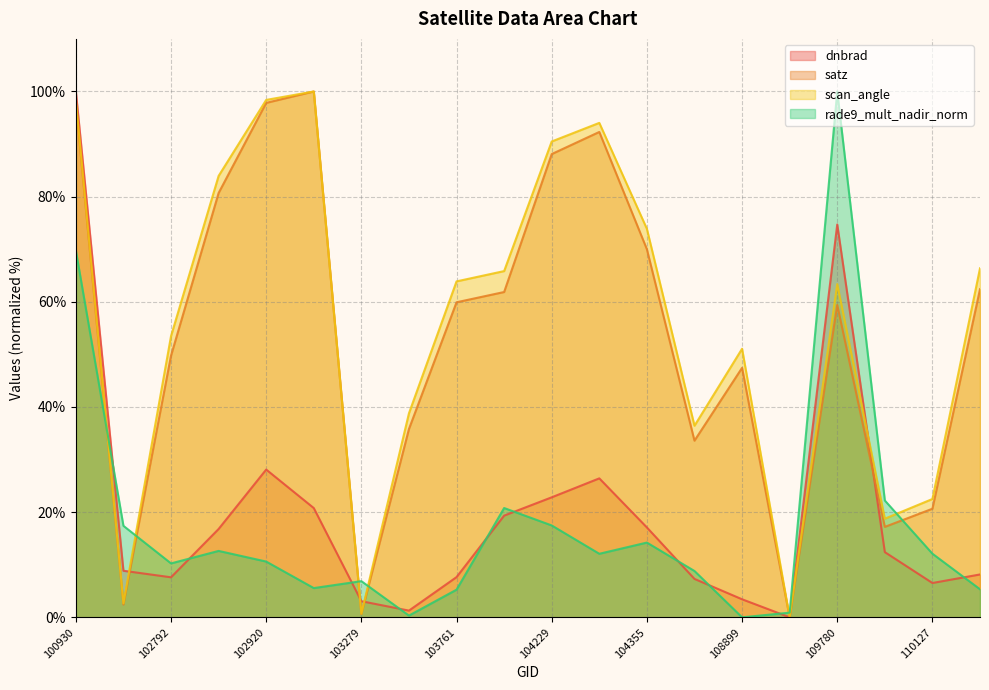

What is the spread (max minus min) of values at 103397?

38.5